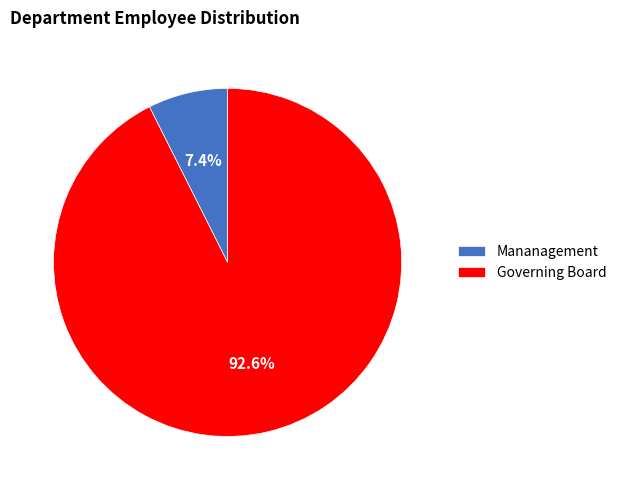

How much of the chart is everything except Mananagement?

92.6%